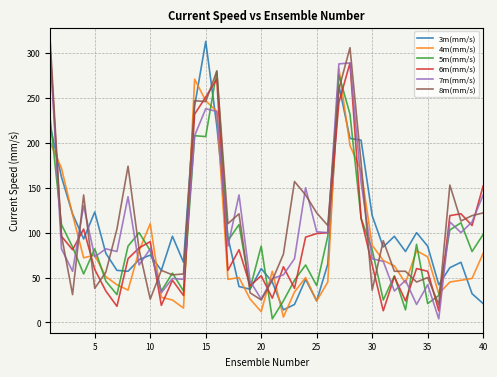

What is the average value of the 3m(mm/s) series?

99